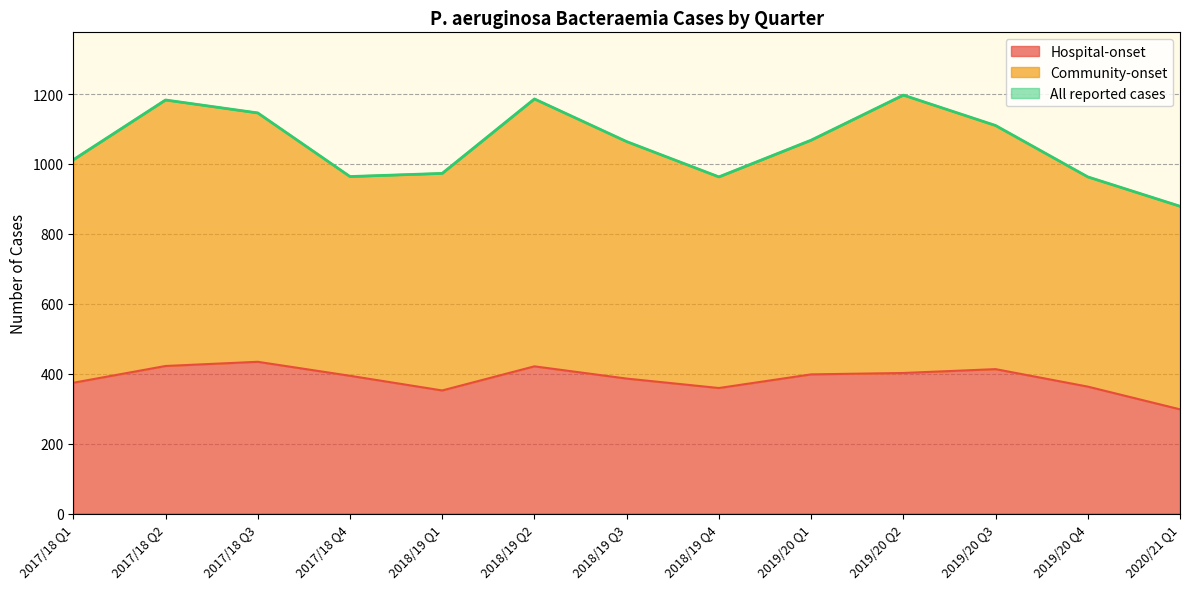

At which category does Hospital-onset reach its first local peak?

2017/18 Q3